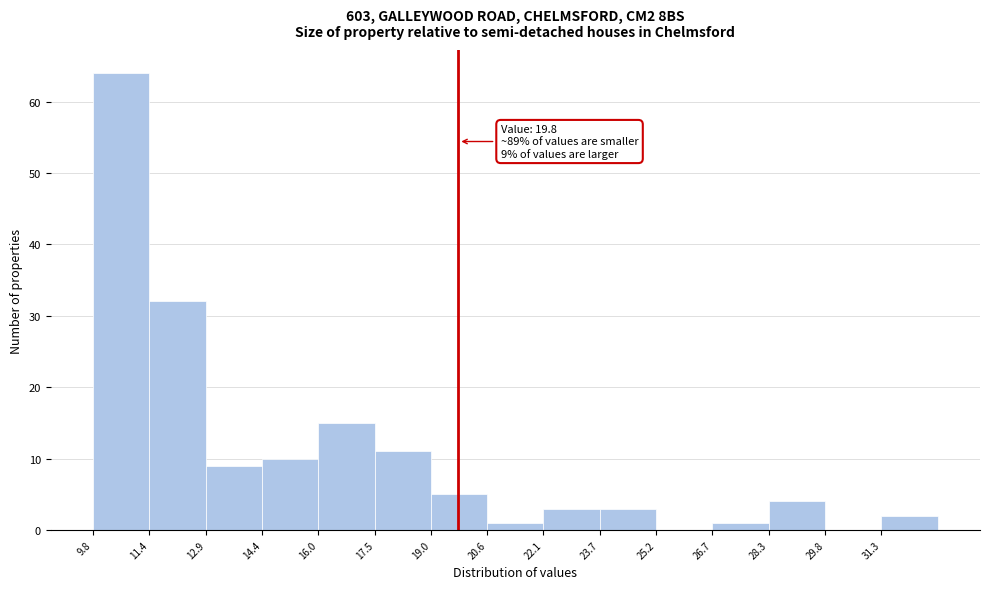

Which range on the x-axis has the tallest bar?

9.8 to 11.4